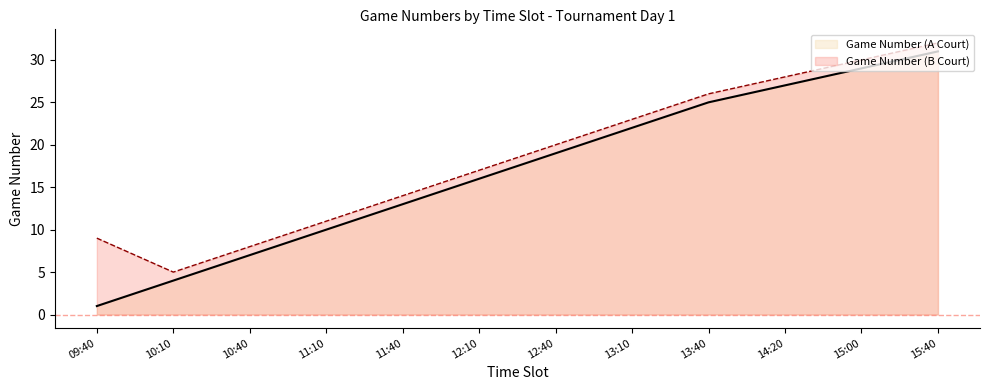

What position from the left is 12:10?

6